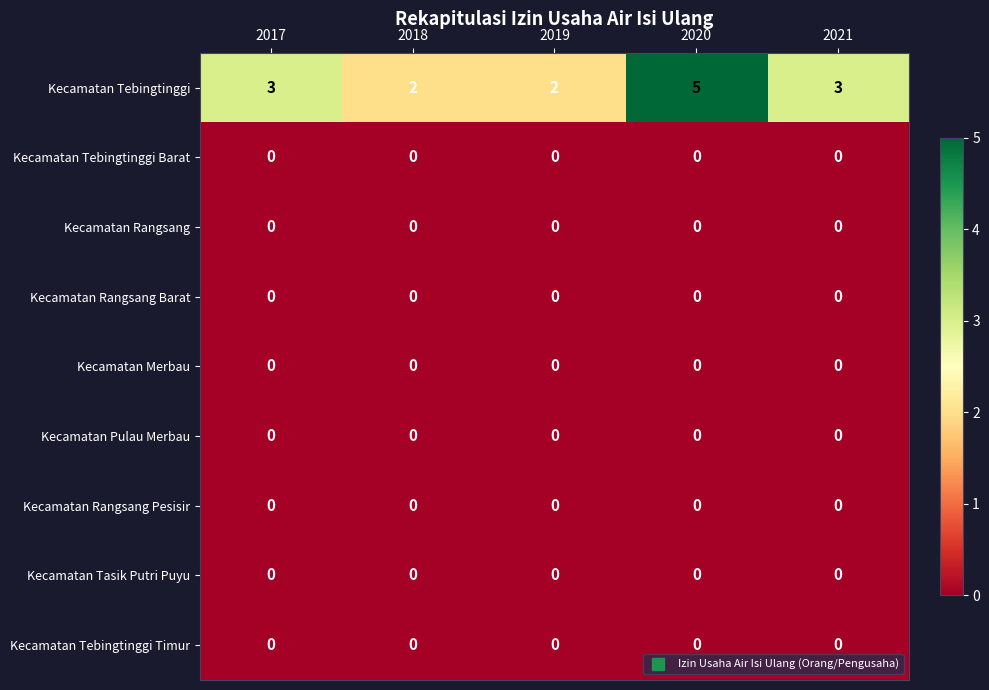

Which series has the largest range (max minus min)?

Kecamatan Tebingtinggi